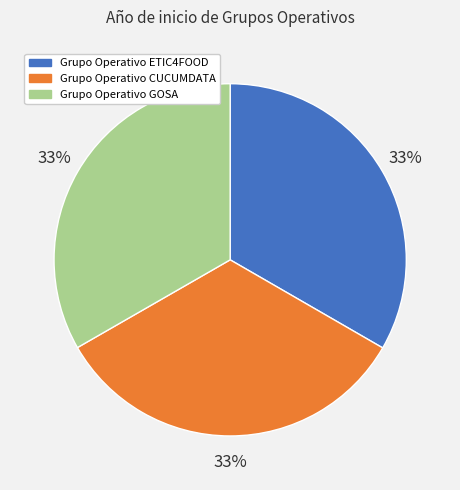

What percentage is the Grupo Operativo ETIC4FOOD slice, to the nearest percent?

33%